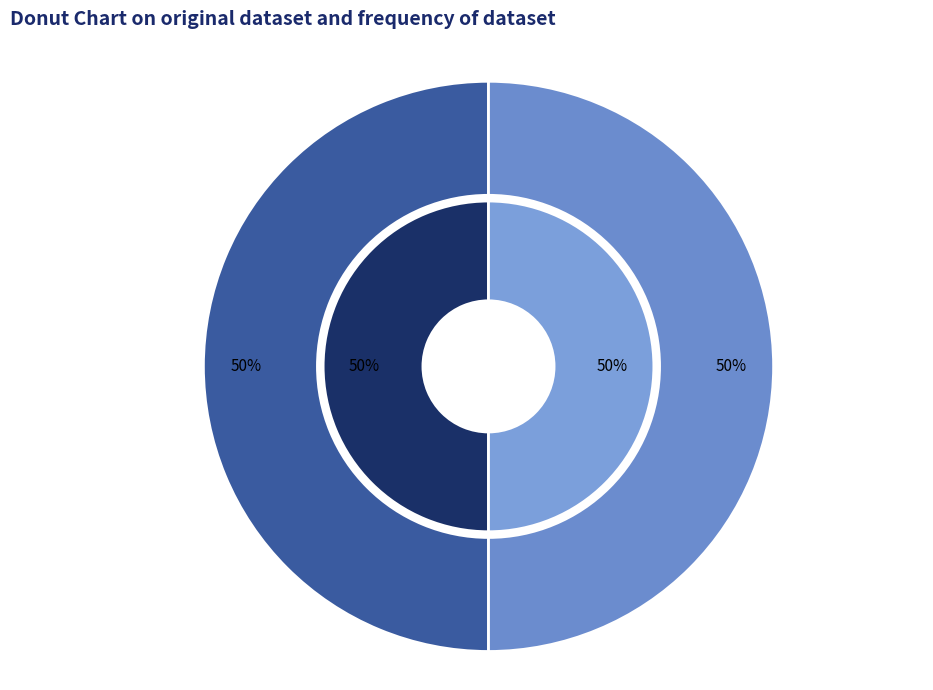

Between 510510 and 510538, which is larger?

510538